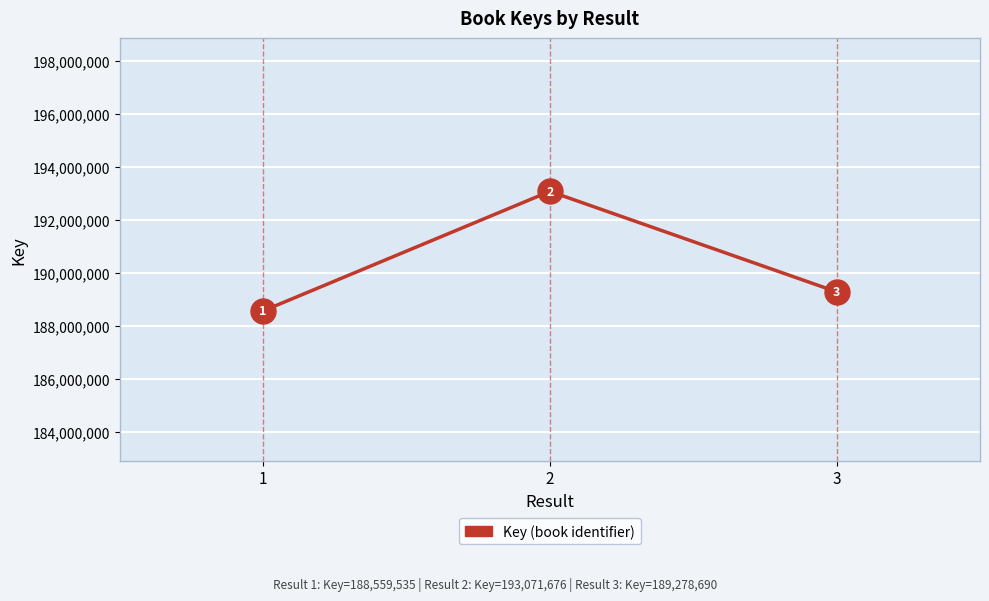

What is the sum of all values?

570909901